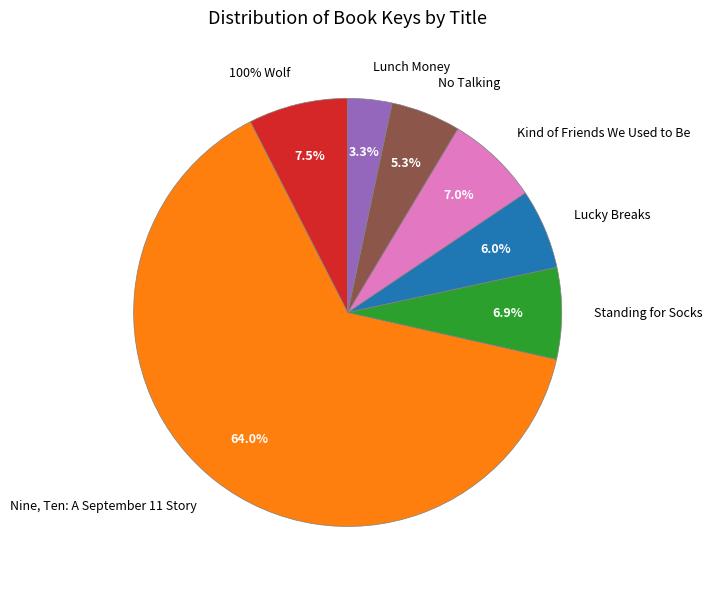

Is 100% Wolf the majority of the pie?

No